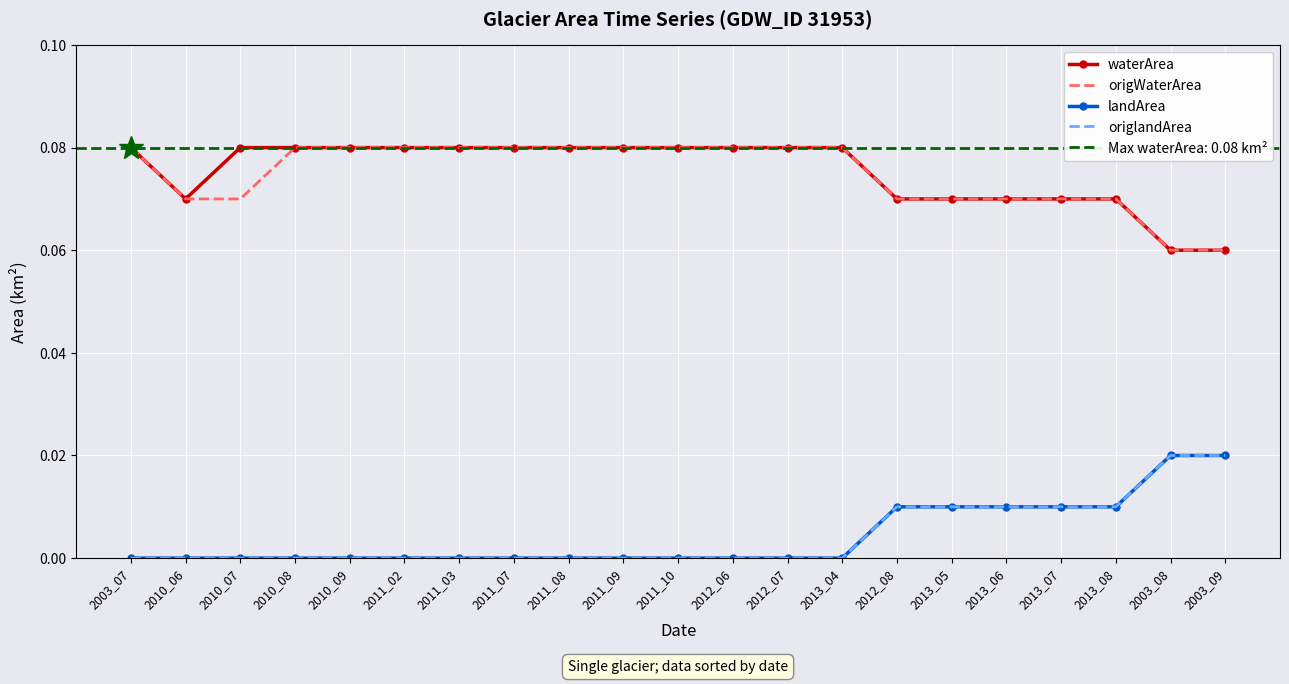

At how many categories does at least one series exceed 0?

21